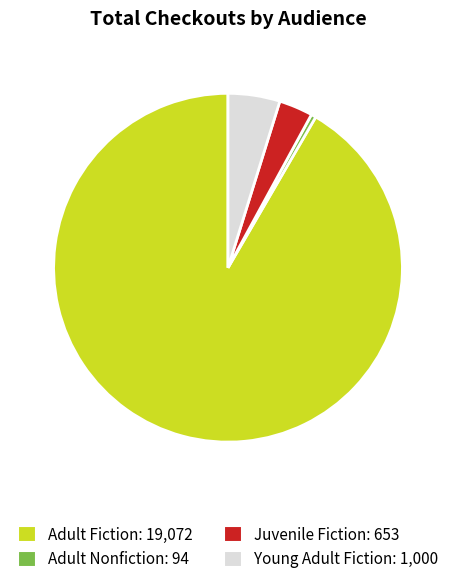

Which slice is the largest?

Adult Fiction